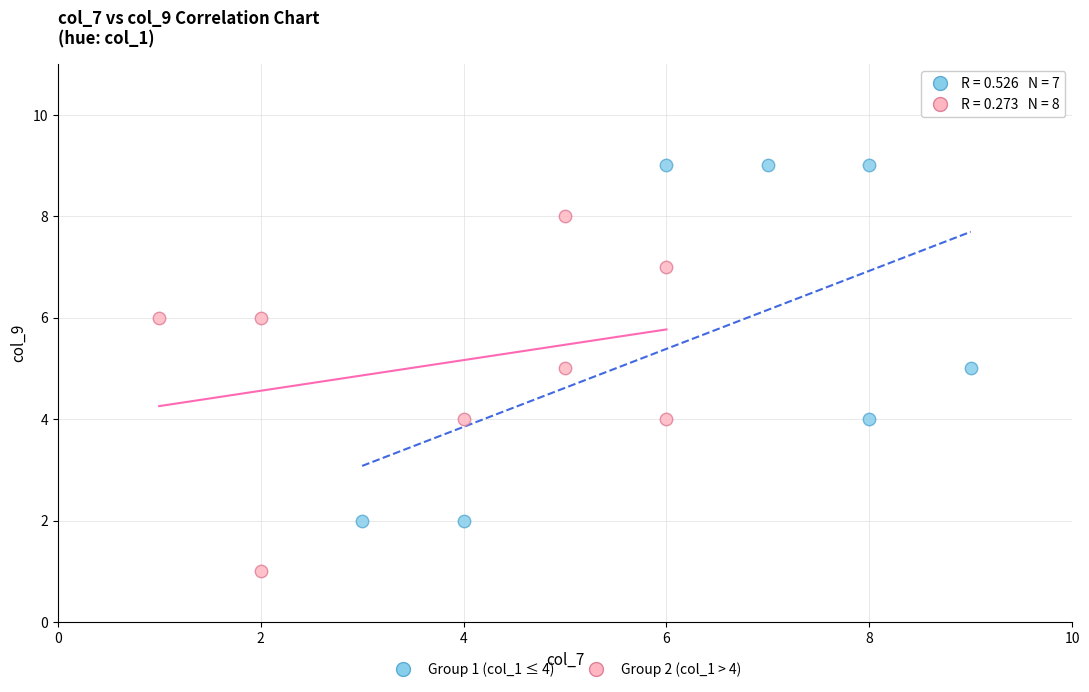

Which series reaches the maximum Y coordinate?

Group 1 (col_1 ≤ 4)